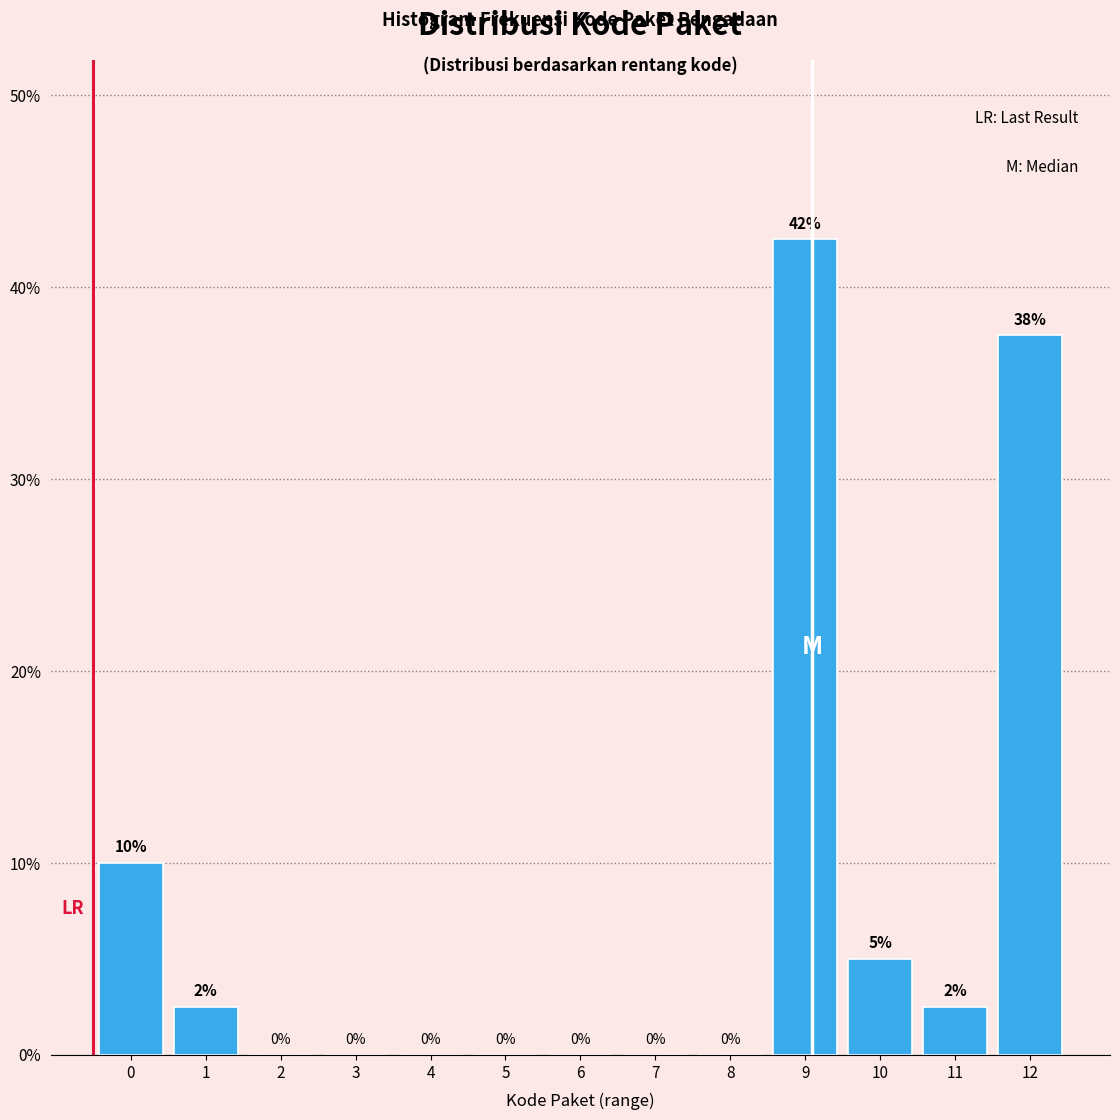

The value at 2 is 19.1. True or false?

False